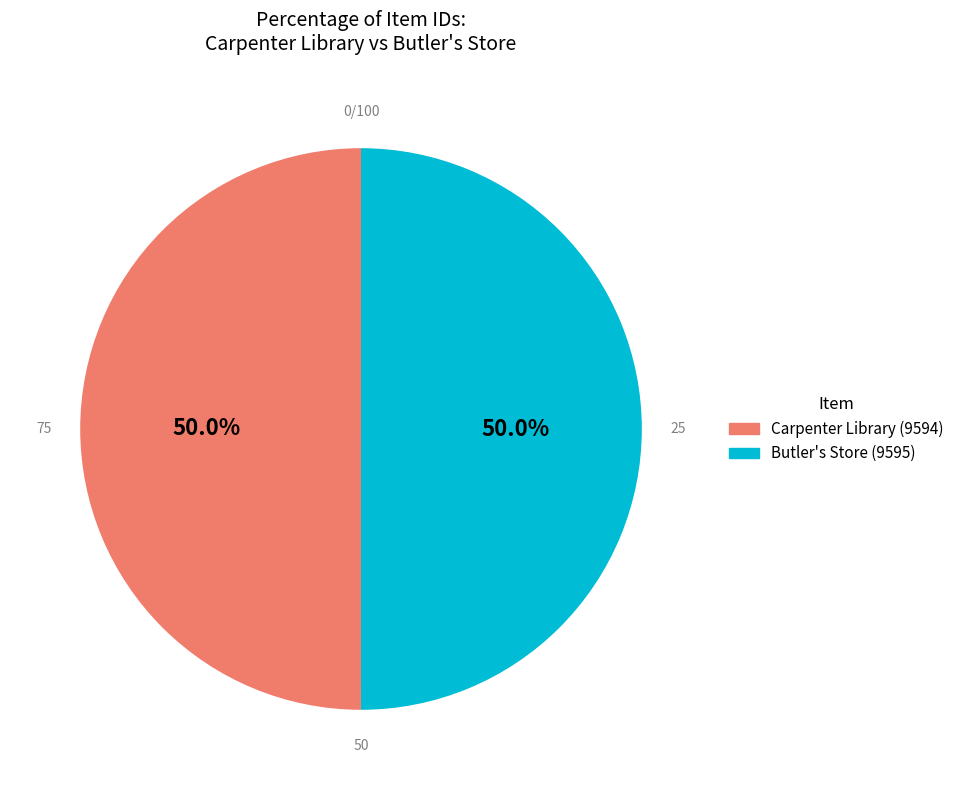

How many segments does this pie chart have?

2